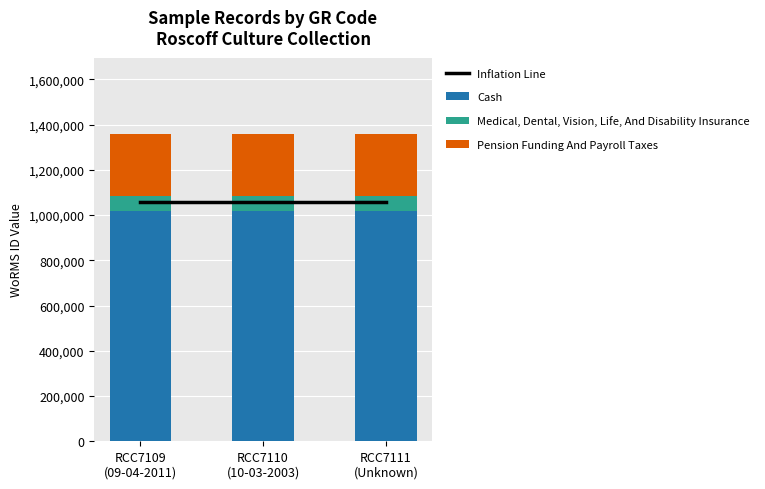

Reading right to left, transcribe all the data shown in this chart.

Inflation Line: RCC7111
(Unknown)=1058088.7	RCC7110
(10-03-2003)=1058088.7	RCC7109
(09-04-2011)=1058088.7
Cash: RCC7111
(Unknown)=1017393.0	RCC7110
(10-03-2003)=1017393.0	RCC7109
(09-04-2011)=1017393.0
Medical, Dental, Vision, Life, And Disability Insurance: RCC7111
(Unknown)=67826.0	RCC7110
(10-03-2003)=67826.0	RCC7109
(09-04-2011)=67826.0
Pension Funding And Payroll Taxes: RCC7111
(Unknown)=271304.0	RCC7110
(10-03-2003)=271304.0	RCC7109
(09-04-2011)=271304.0